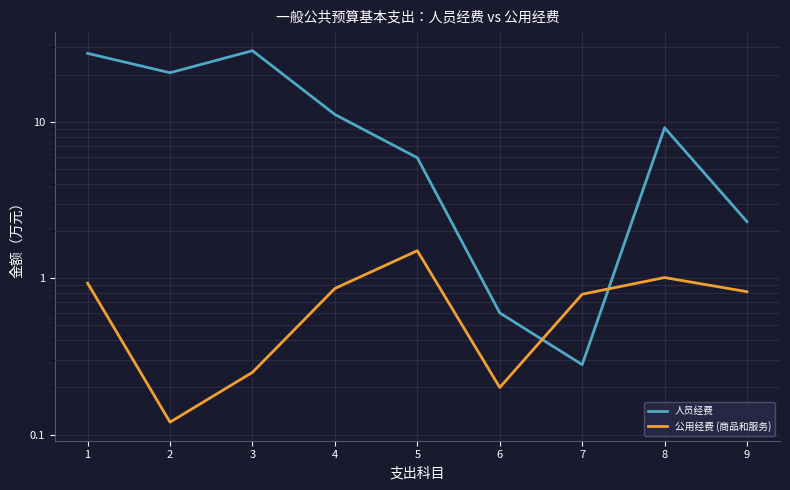

Which series has the largest total across all categories?

人员经费